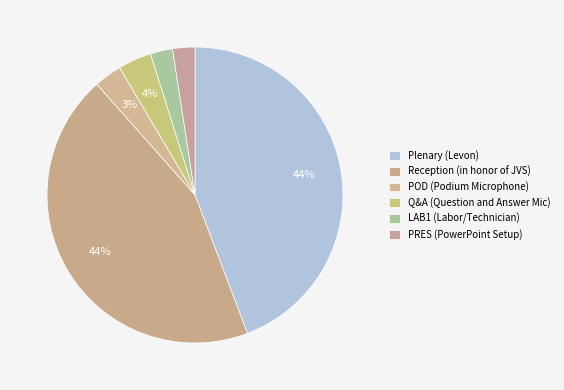

Count the number of slices in the pie.

6